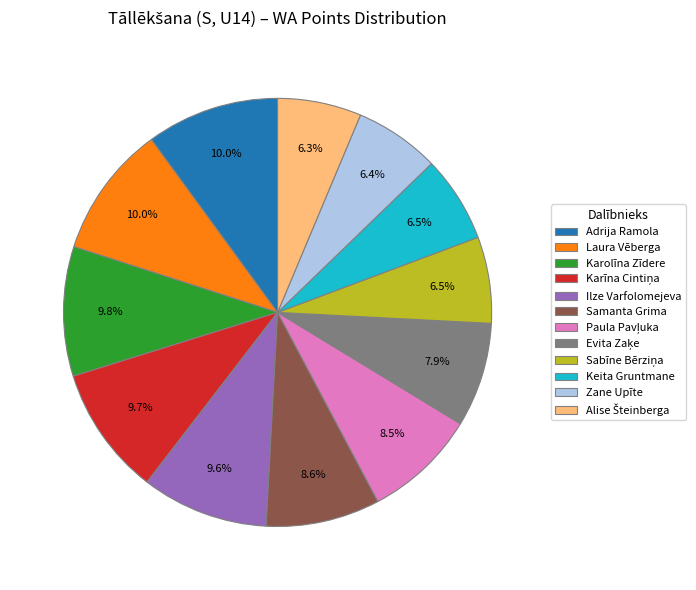

How many slices are in this pie chart?

12